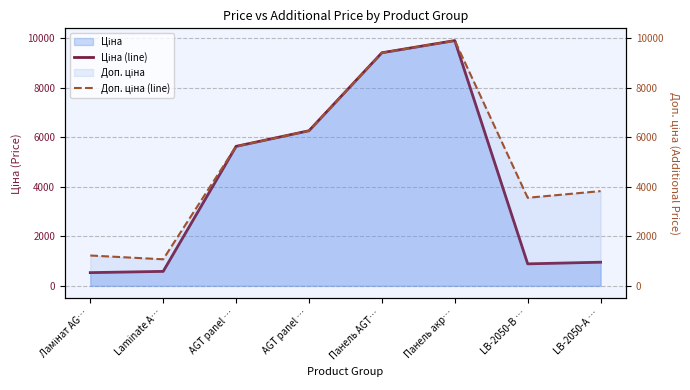

True or false: Ціна (line) and Доп. ціна (line) cross at least once.

False